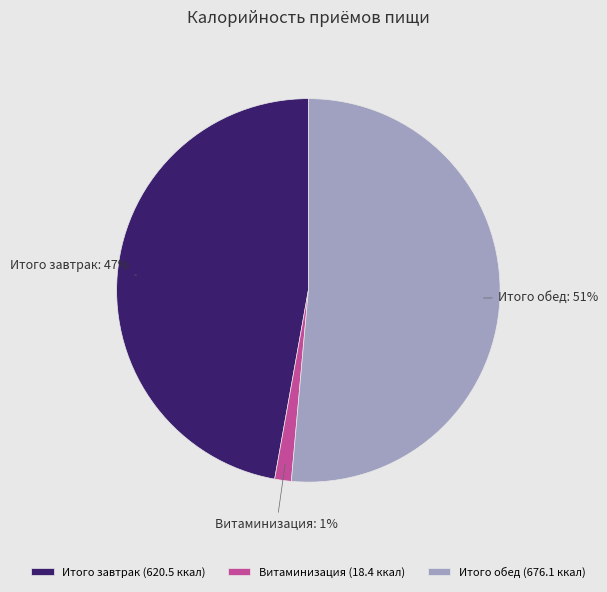

Is there any slice that represents more than half of the pie?

Yes